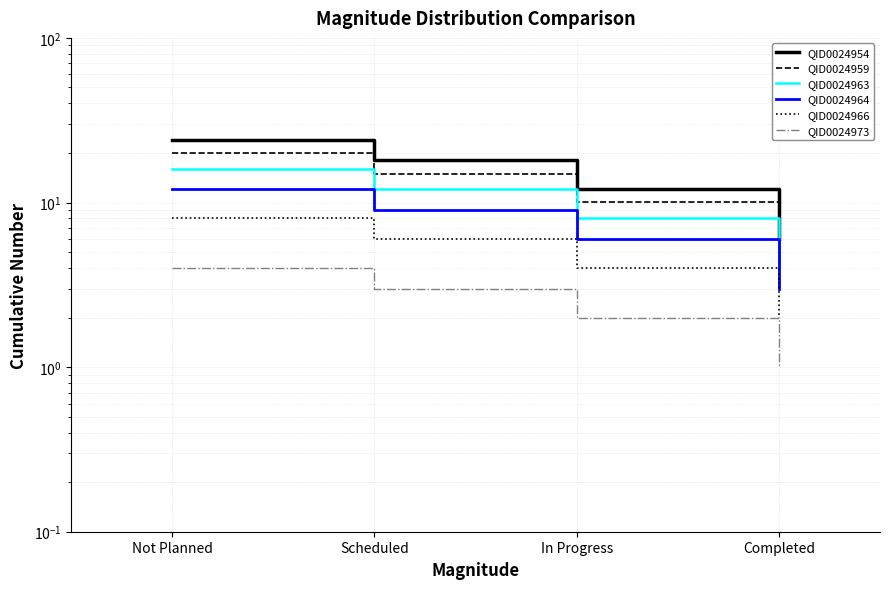

What is the sum of the QID0024959 values at Scheduled and Not Planned?

35.0